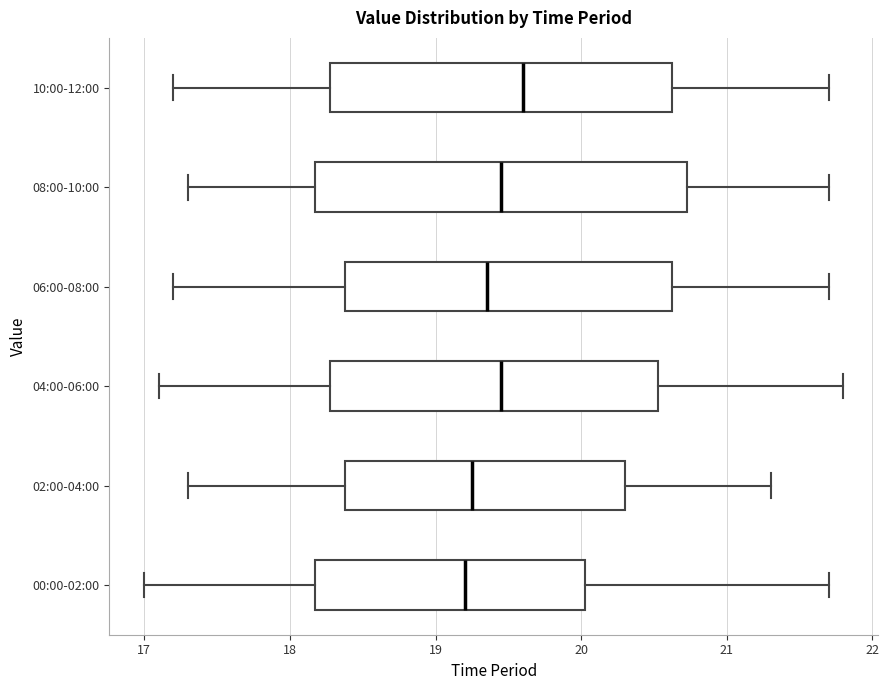

Reading bottom to top, transcribe this box plot: for each box, give where its median line is, the range the box spans, and where its two whiskers end, as read against the x-axis. The values are not printed on the chart, so give them approximately, as read against the axis.

00:00-02:00: median 19.2, box 18.2 to 20.0, whiskers 17.0 to 21.7
02:00-04:00: median 19.3, box 18.4 to 20.3, whiskers 17.3 to 21.3
04:00-06:00: median 19.5, box 18.3 to 20.5, whiskers 17.1 to 21.8
06:00-08:00: median 19.4, box 18.4 to 20.6, whiskers 17.2 to 21.7
08:00-10:00: median 19.5, box 18.2 to 20.7, whiskers 17.3 to 21.7
10:00-12:00: median 19.6, box 18.3 to 20.6, whiskers 17.2 to 21.7